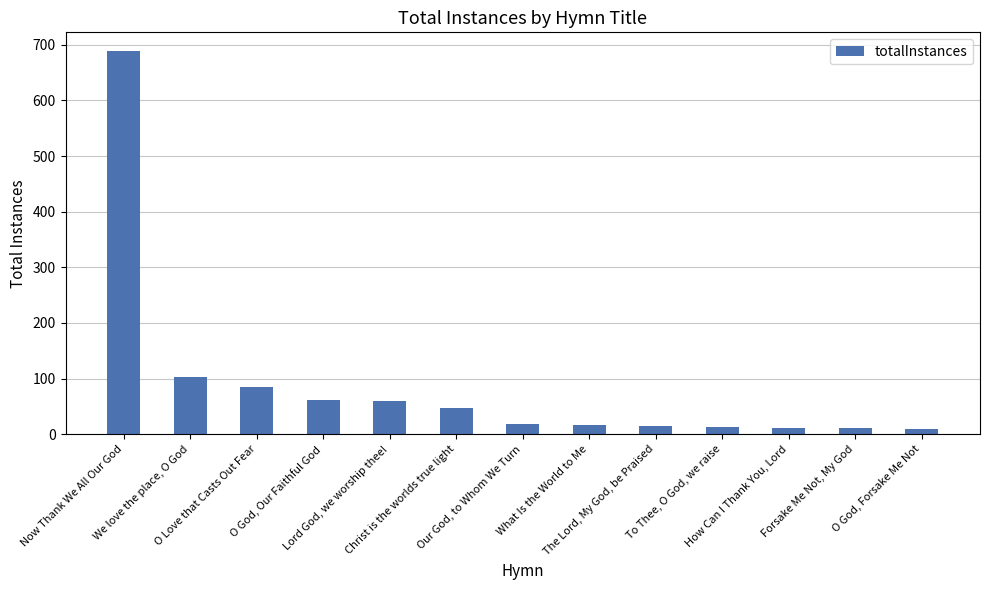

What is the minimum value shown in the chart?

9